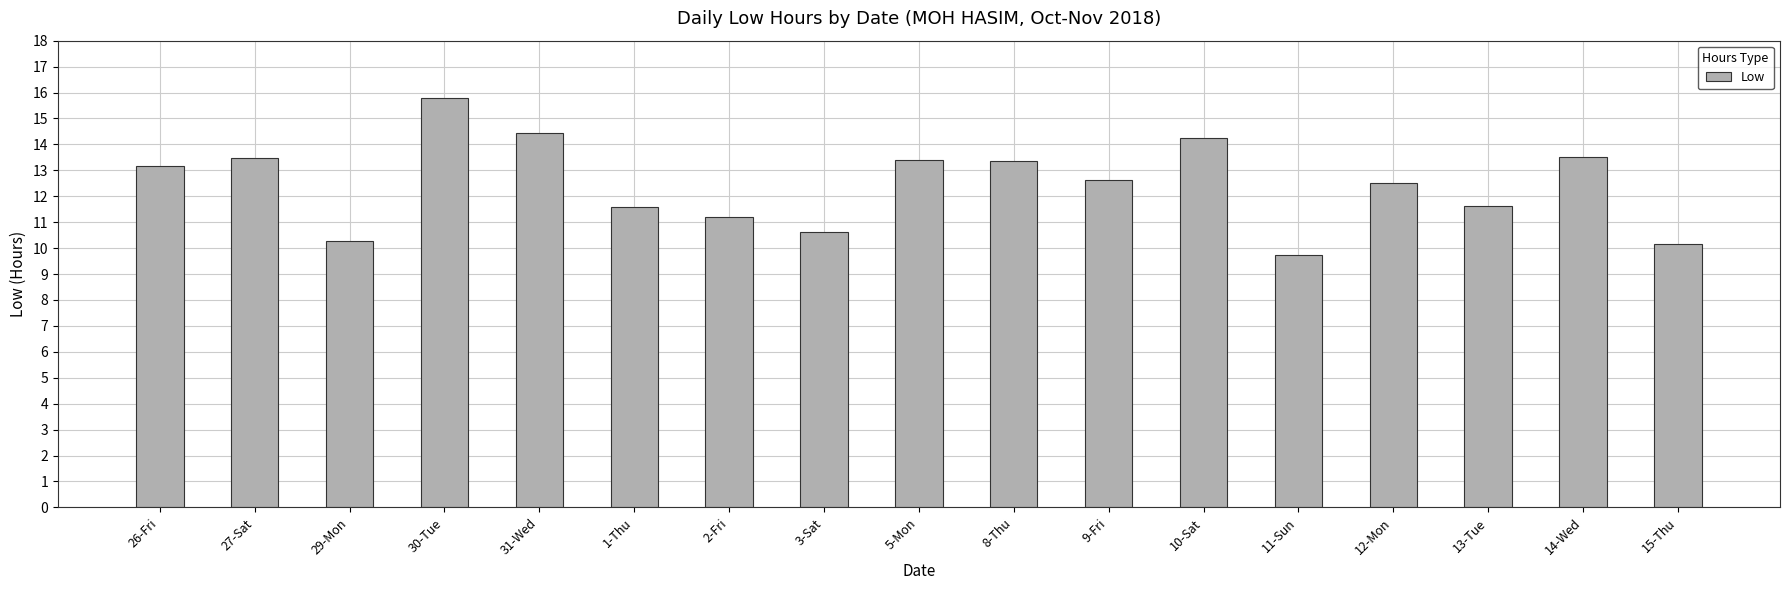

What is the average value?

12.5